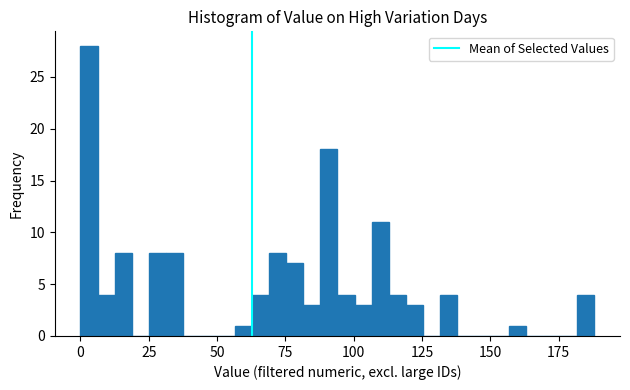

Around what value on the x-axis is the tallest bar? Give the approximate position of its centre, as read against the axis.

5